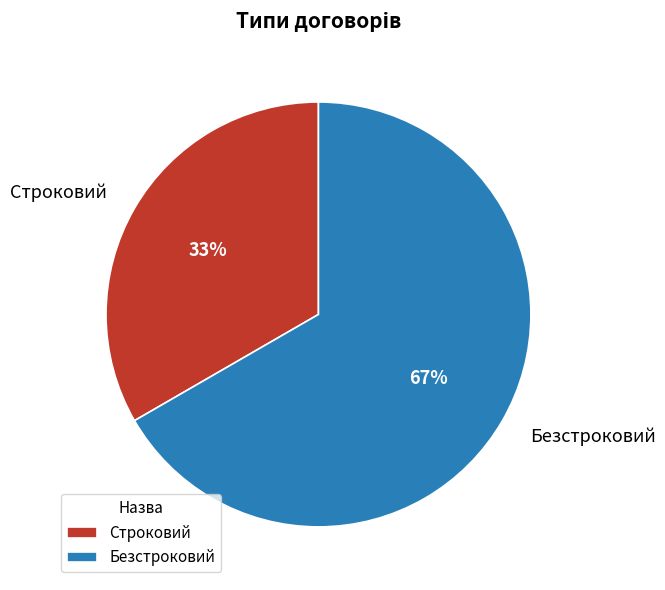

What is the largest slice in the pie chart?

Безстроковий